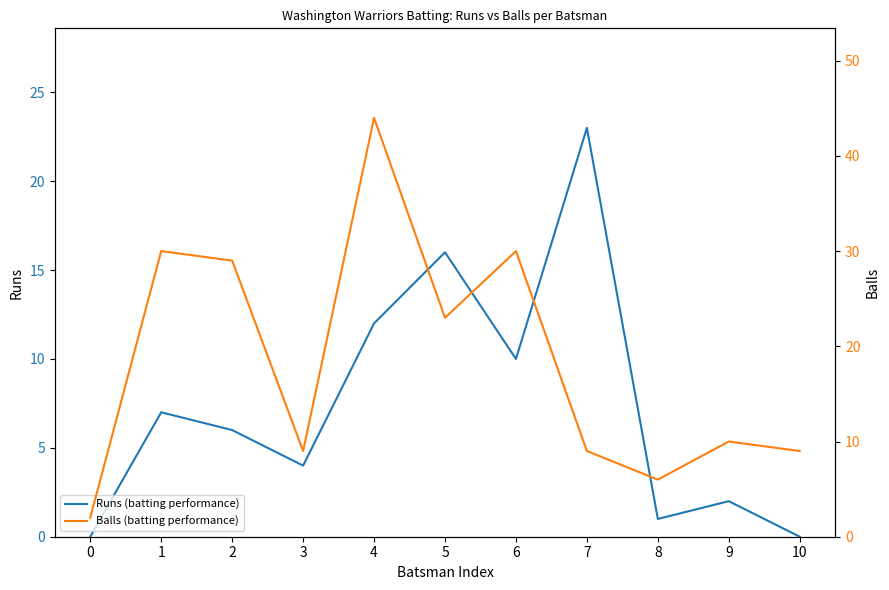

How many data points in Balls (batting performance) are less than 10?

5